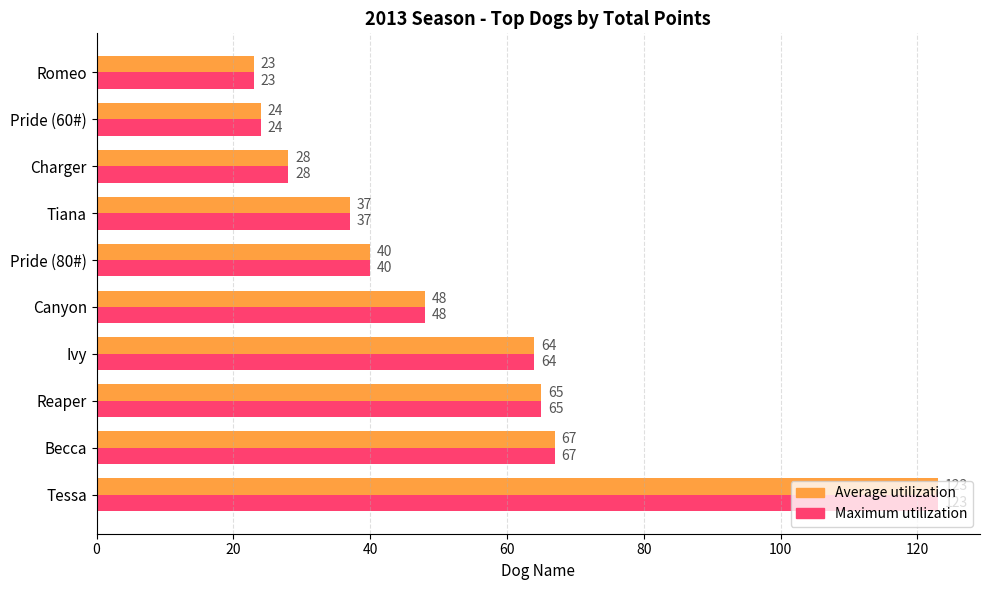

The Average utilization series shows 48 at Canyon. True or false?

True